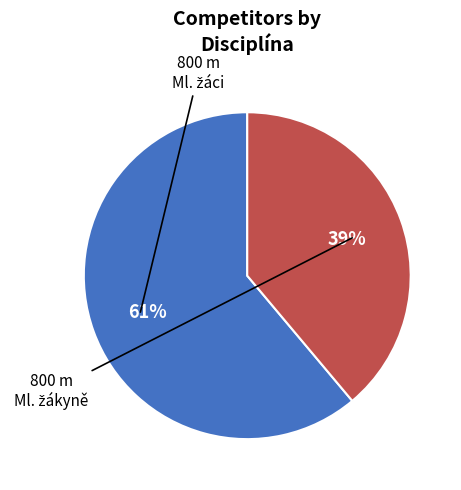

Is there a majority slice in this chart?

Yes